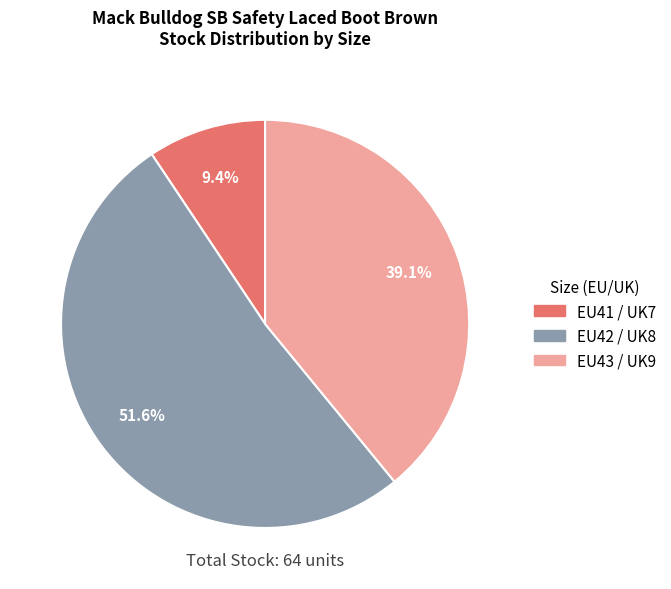

Is there a majority slice in this chart?

Yes